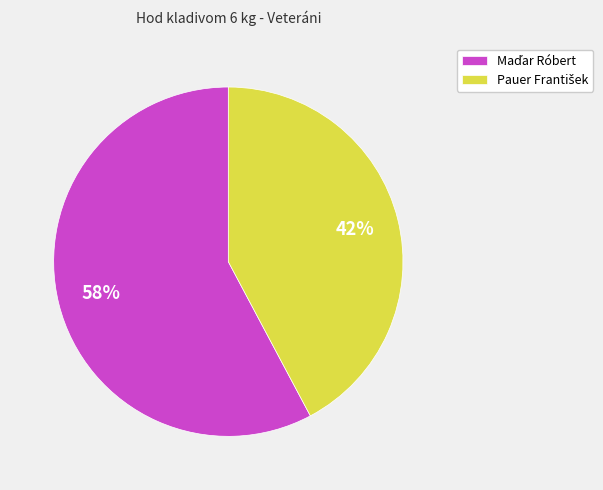

Is there a majority slice in this chart?

Yes